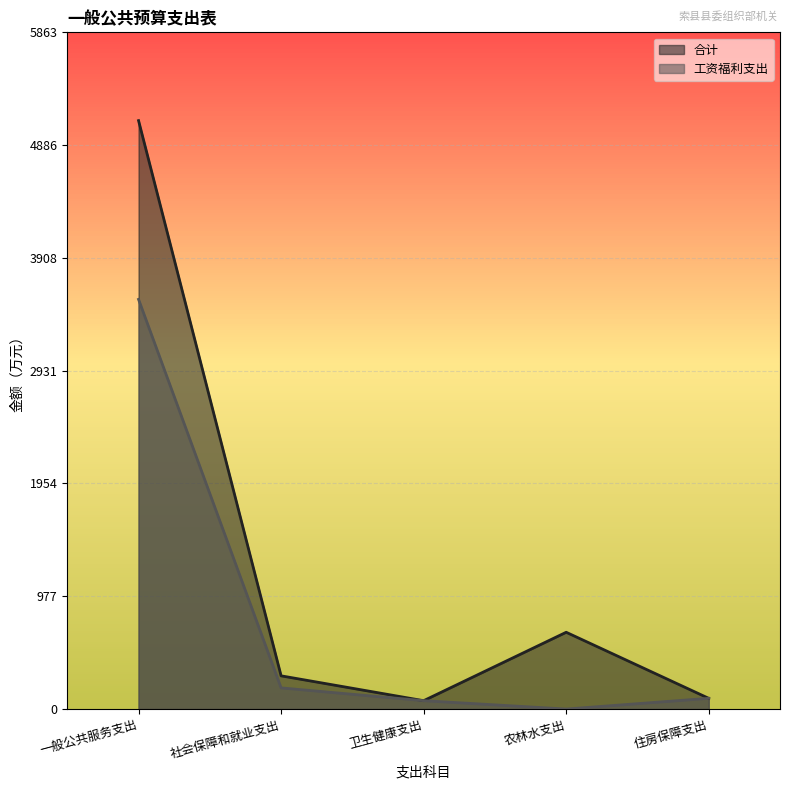

List the labels in order of 工资福利支出 value, smallest first.

农林水支出, 卫生健康支出, 住房保障支出, 社会保障和就业支出, 一般公共服务支出